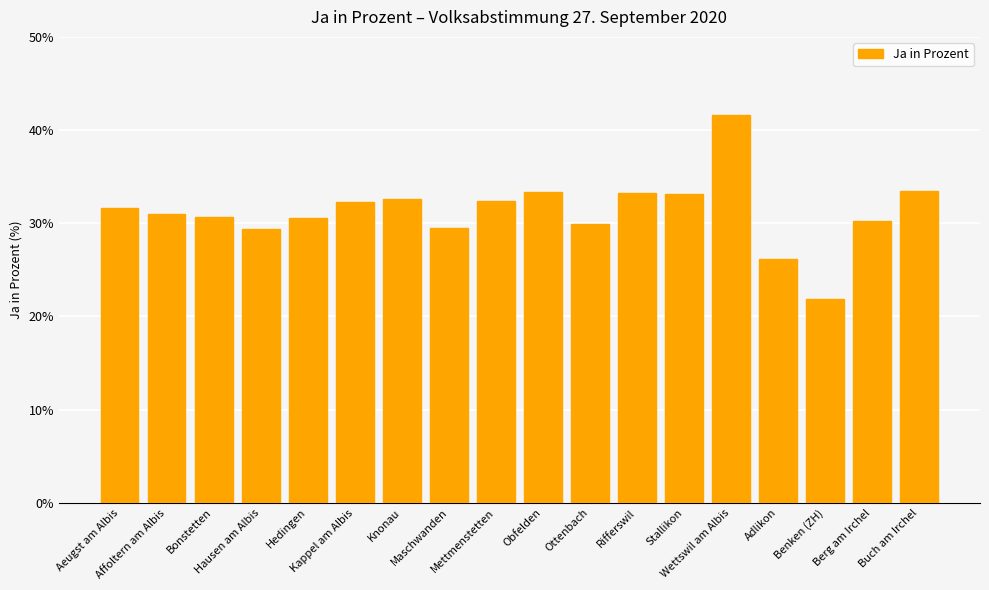

What is the sum of all values?

563.1